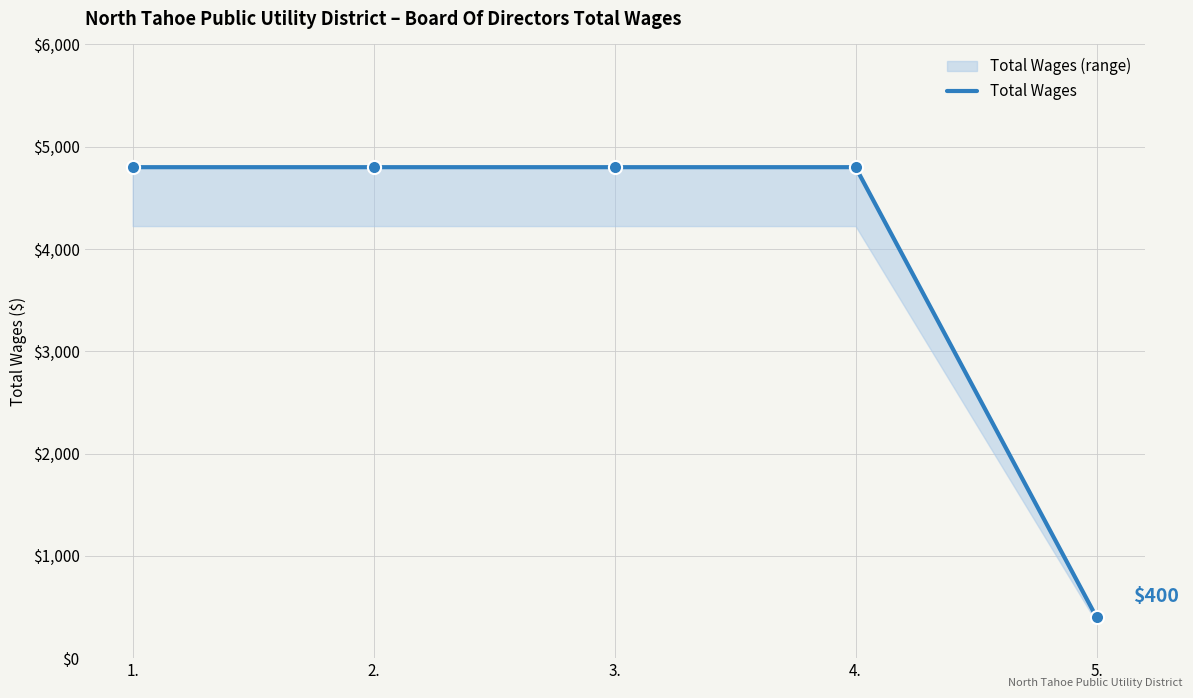

Which has a higher value, 2. or 1.?

2.